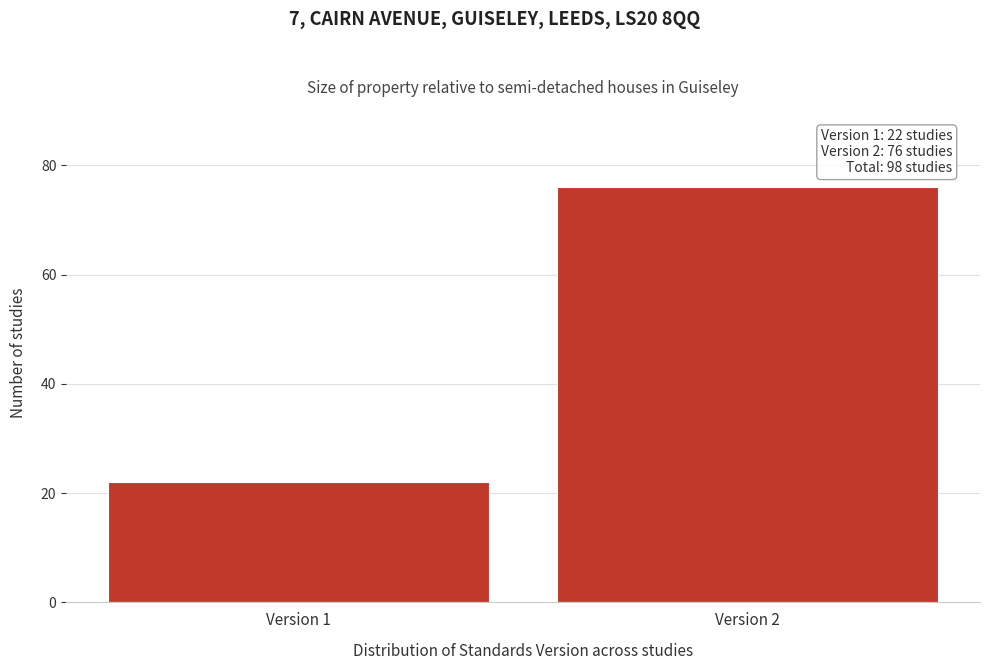

Reading right to left, what are all the values shown in this chart?

76	22